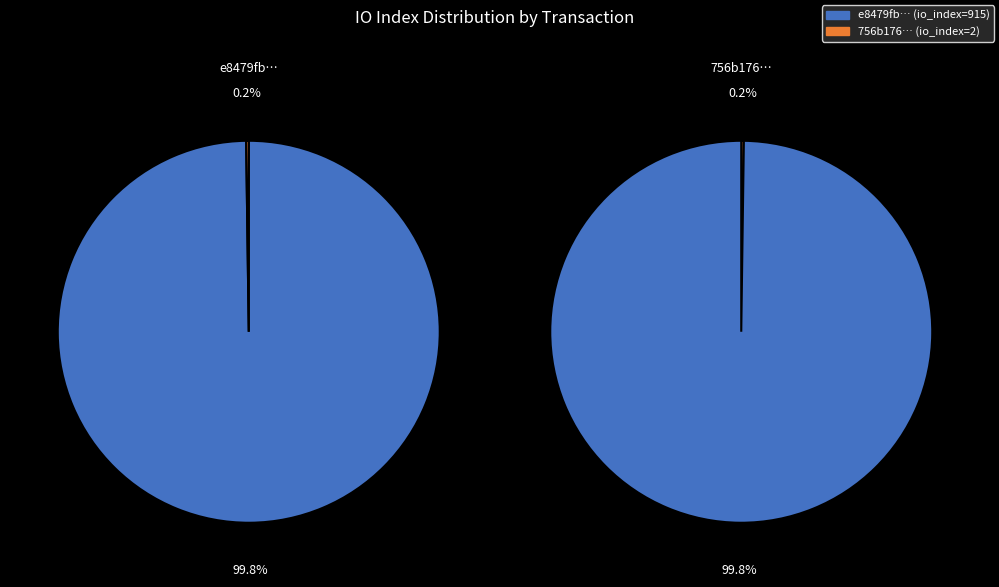

To the nearest percent, what is the difference between the values and 1 slice percentages?

100%